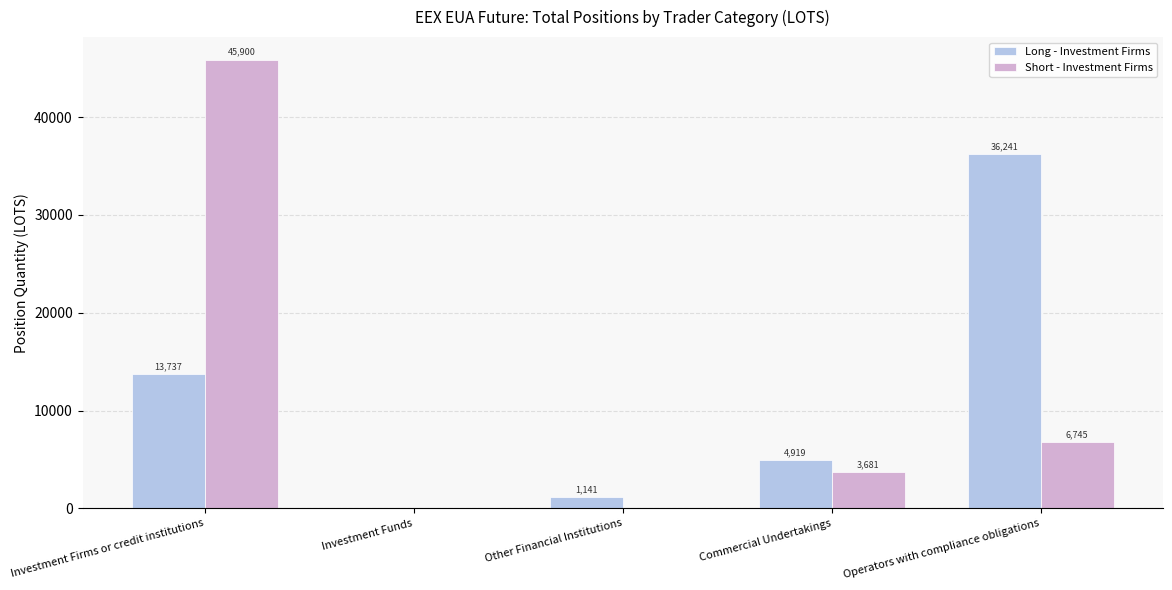

Between Other Financial Institutions and Commercial Undertakings, which series saw the biggest shift?

Long - Investment Firms